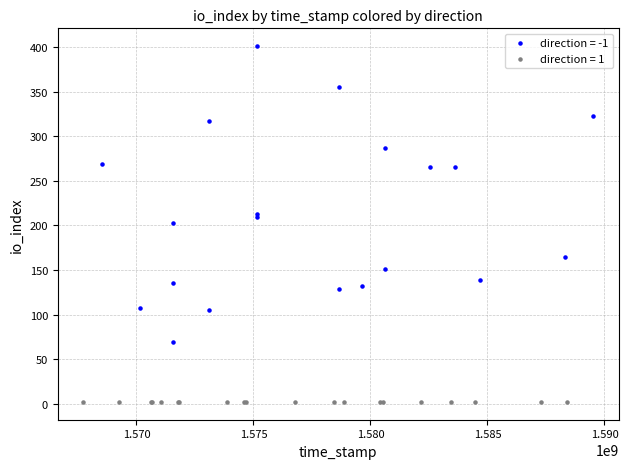

Which series reaches the maximum Y coordinate?

direction = -1